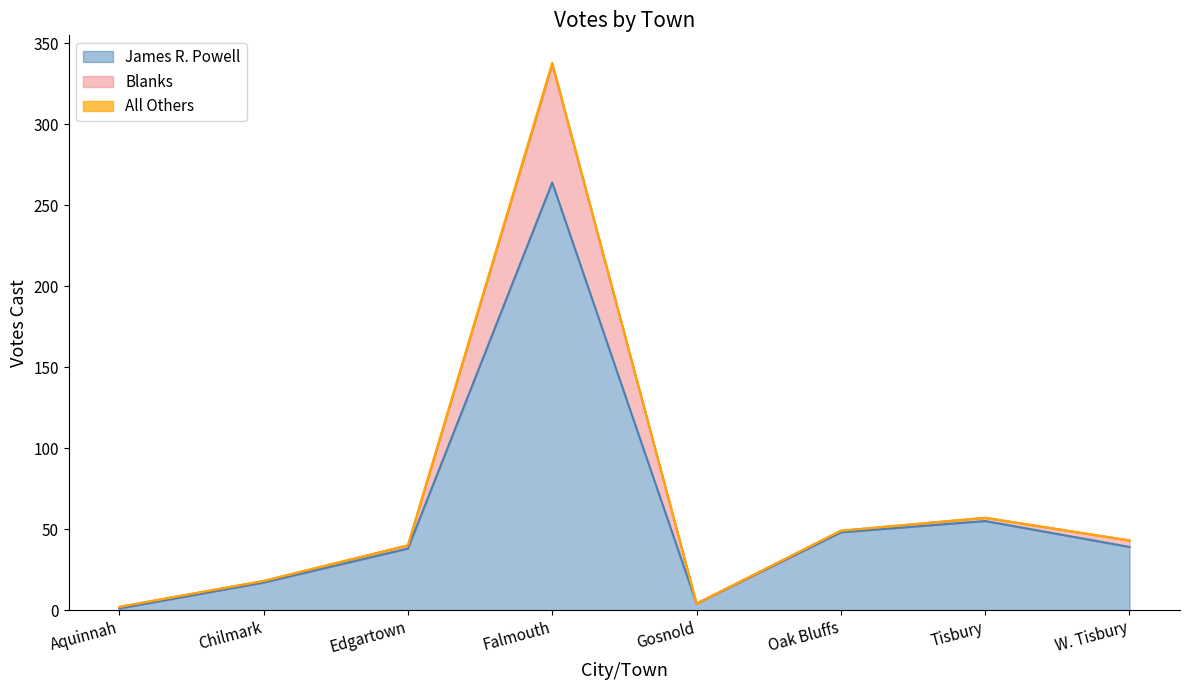

True or false: James R. Powell has a value of 13 at W. Tisbury.

False